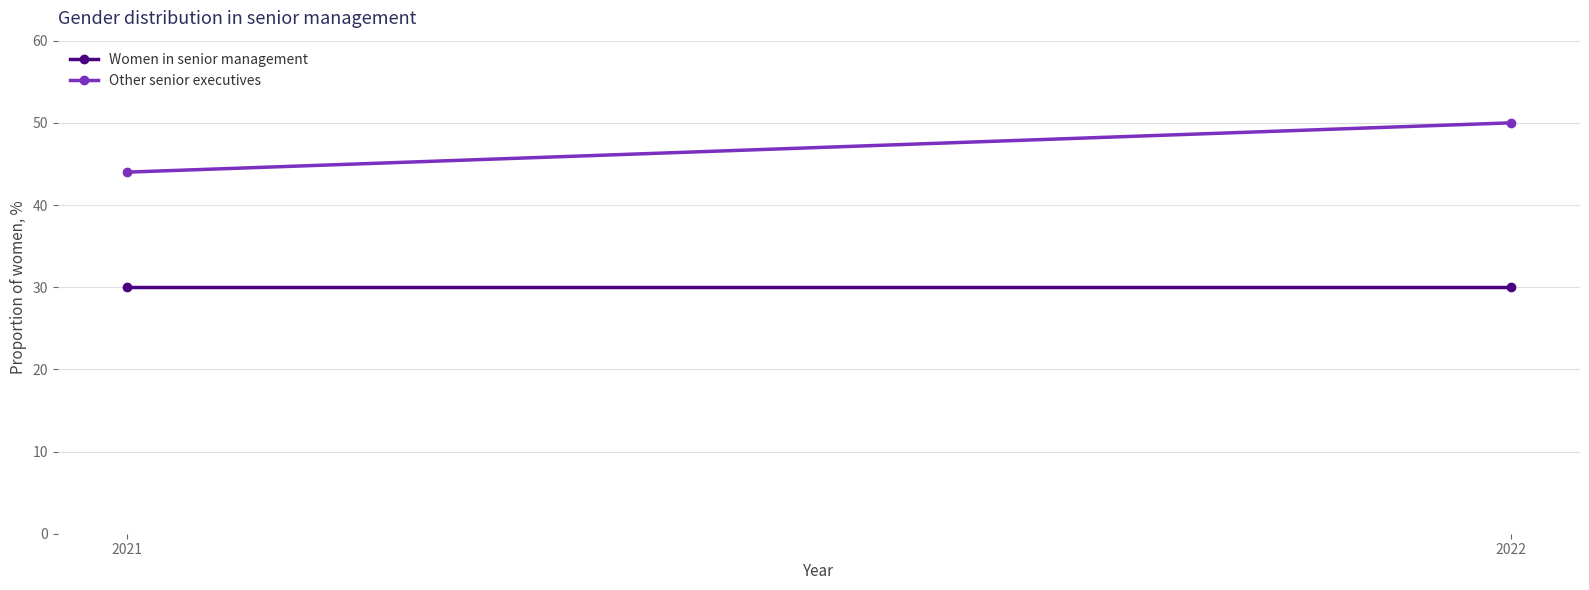

The Other senior executives series shows 20 at 2022. True or false?

False